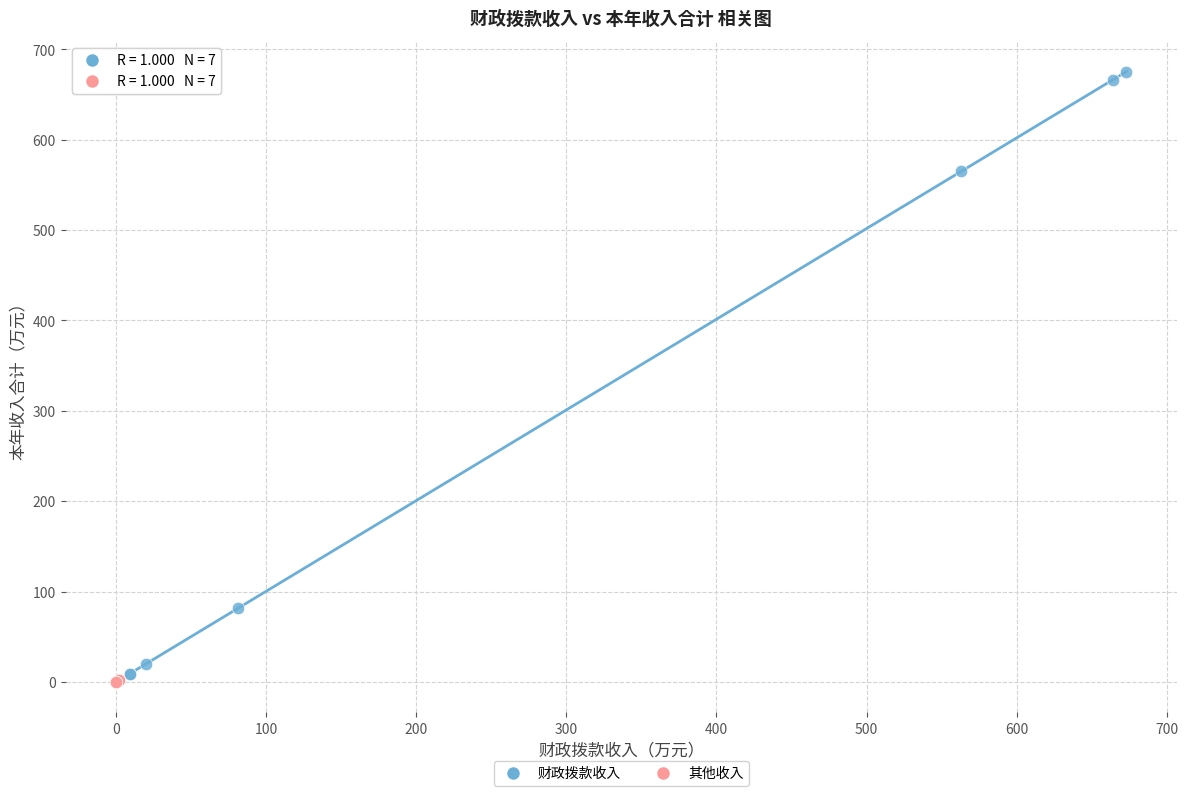

Which series reaches the maximum Y coordinate?

财政拨款收入